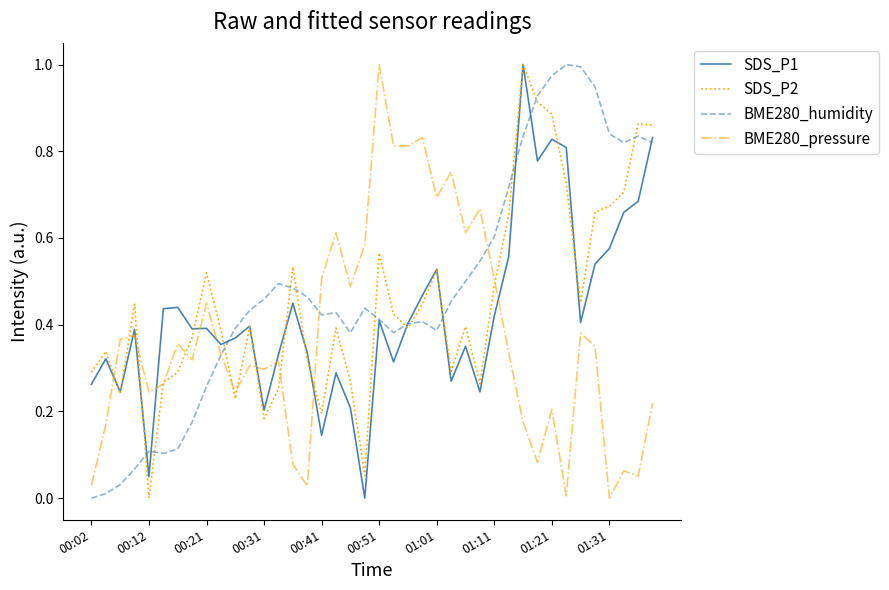

List the series in order of their overall mean, lowest first.

BME280_pressure, SDS_P1, SDS_P2, BME280_humidity